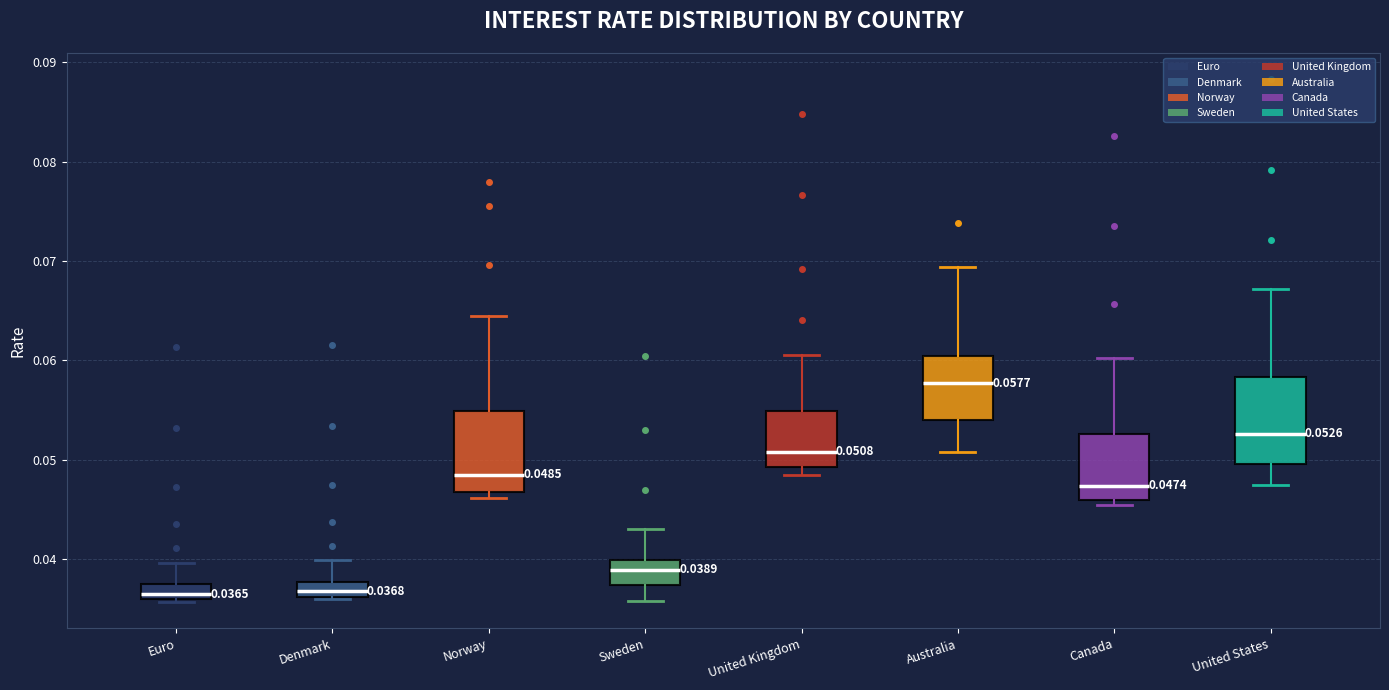

Which box has the highest median line?

Australia